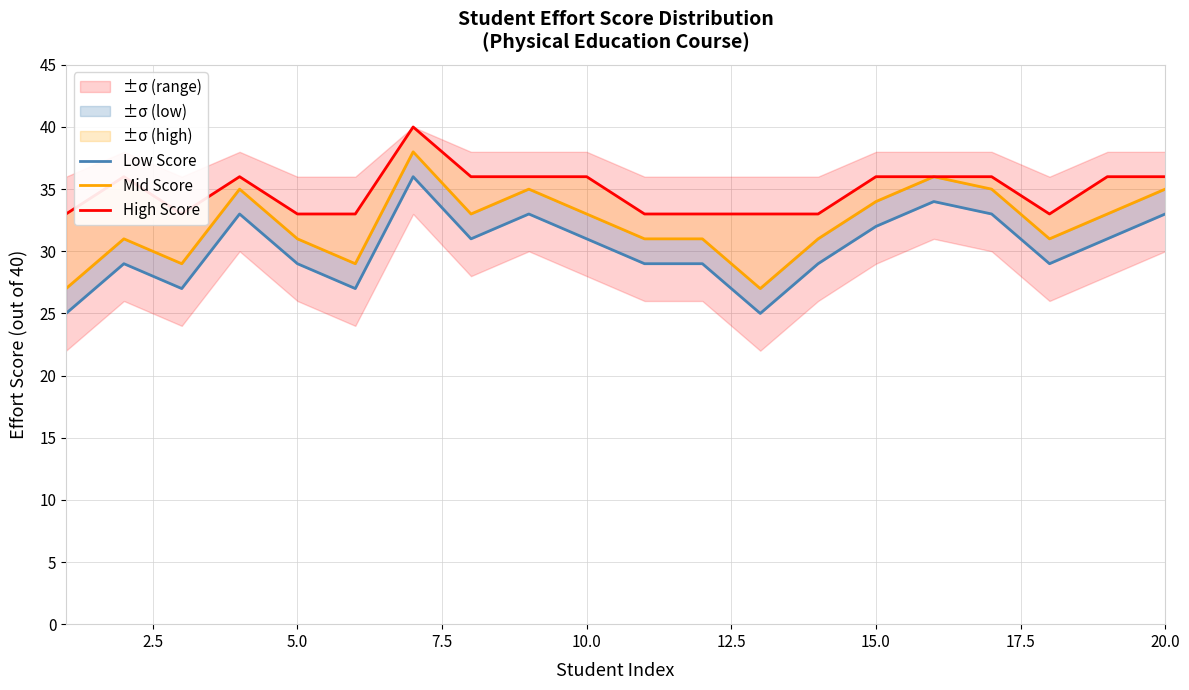

Read the Low Score value at 15.0, to the nearest 10.

30